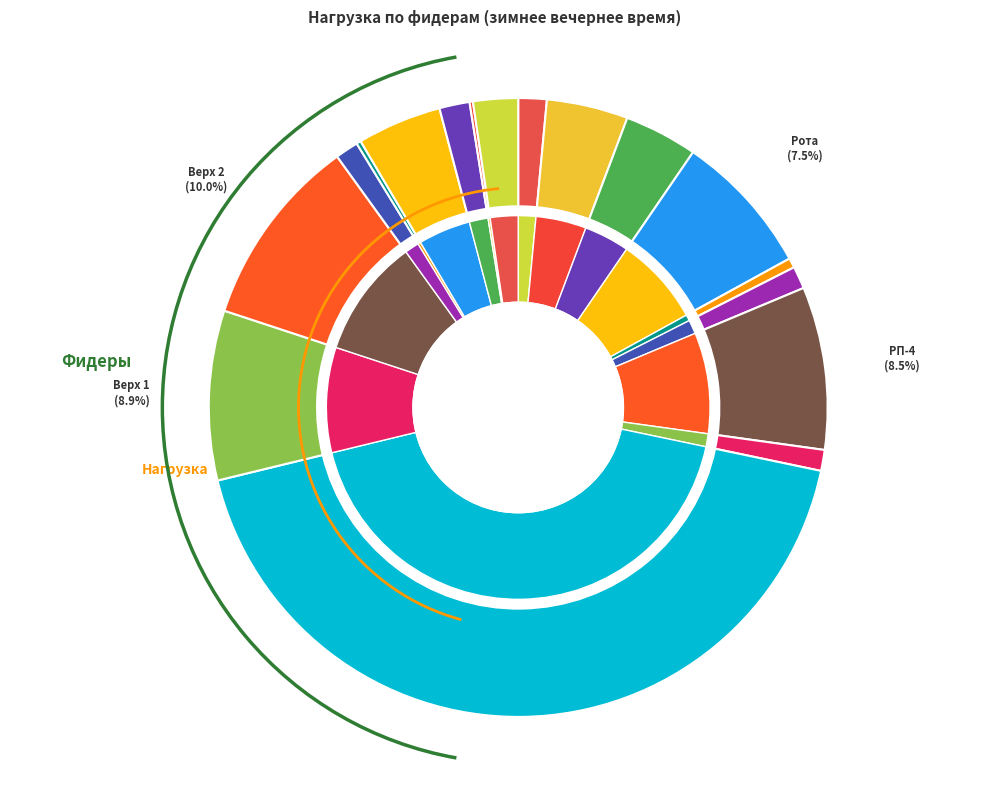

How many segments does this pie chart have?

18